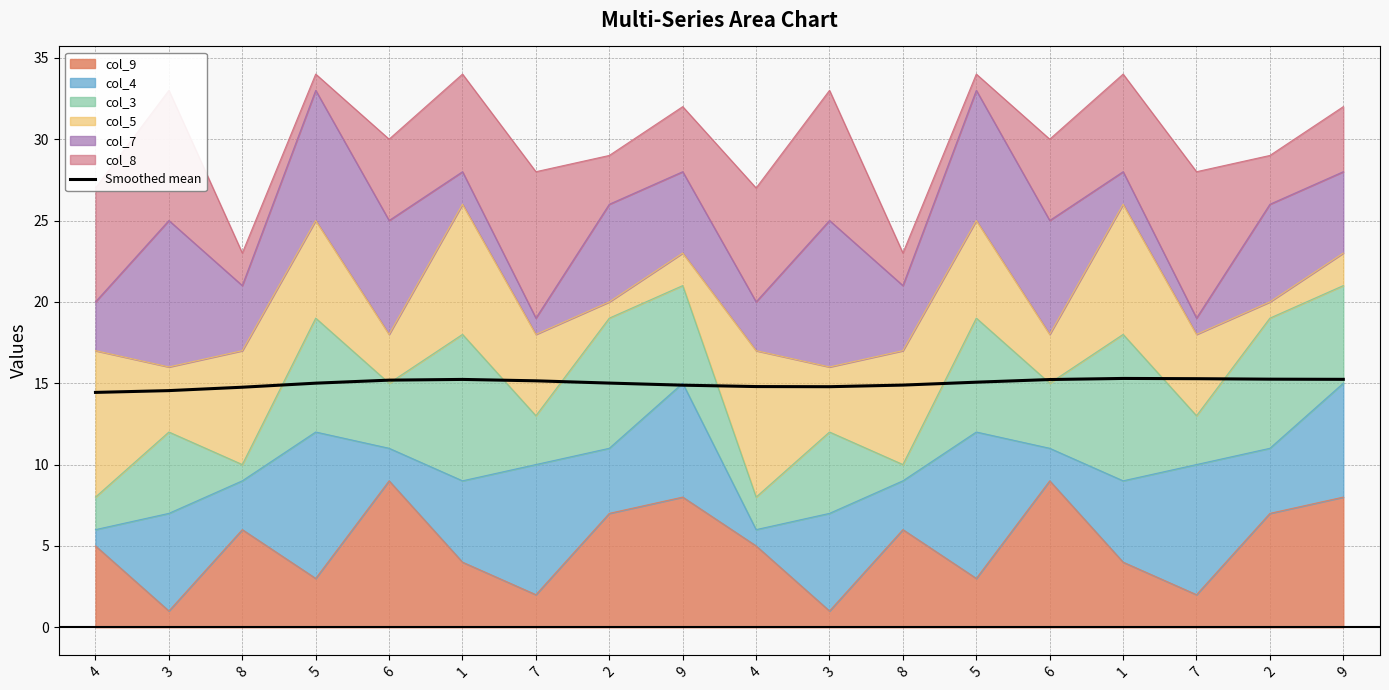

Reading left to right, what are all the values shown in this chart?

14.4	14.5	14.8	15.0	15.2	15.2	15.1	15.0	14.9	14.8	14.8	14.9	15.1	15.2	15.3	15.3	15.2	15.2